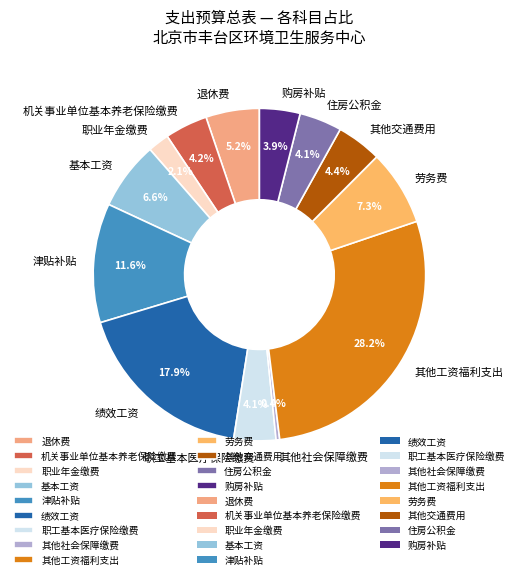

Which category has the biggest portion of the pie?

其他工资福利支出